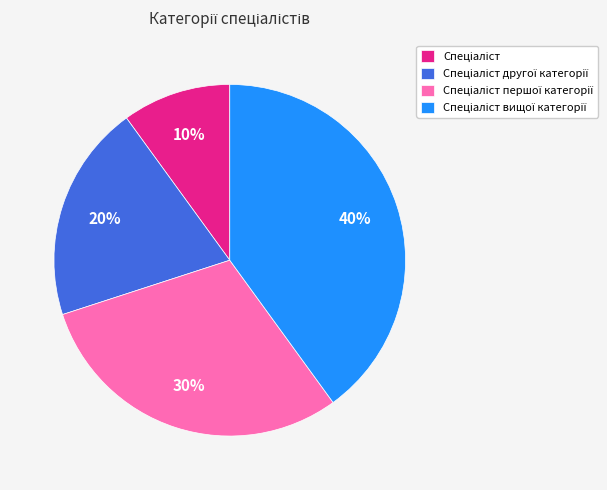

Is there a majority slice in this chart?

No